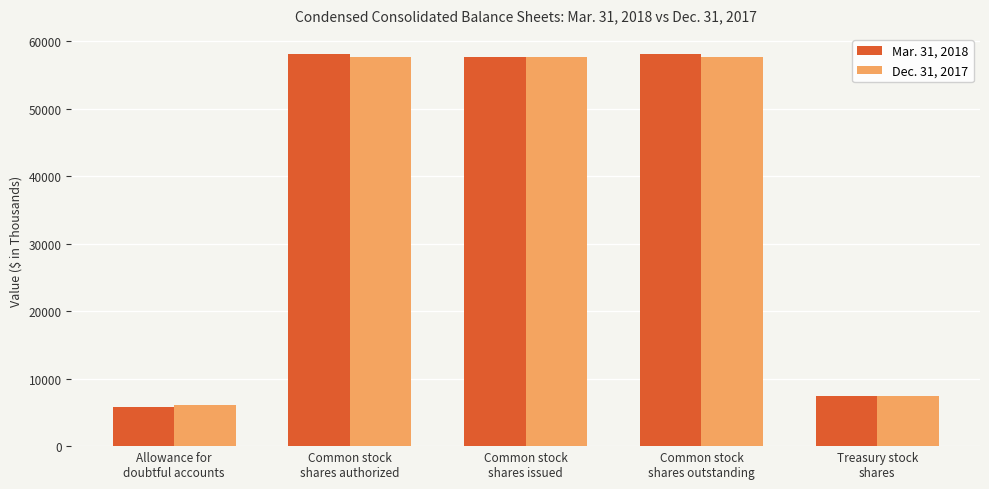

Rank the series by their average value, from highest to lowest.

Mar. 31, 2018, Dec. 31, 2017